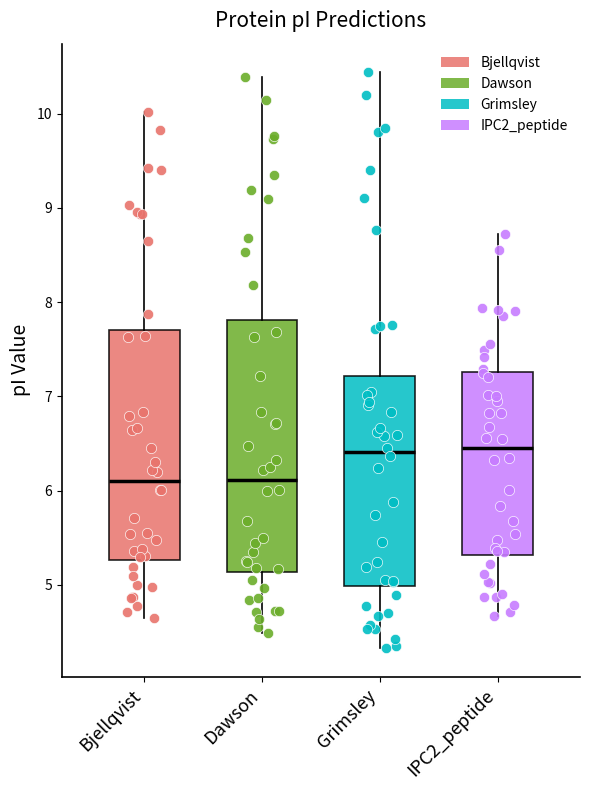

Where is the lower edge of the box for Grimsley on the y-axis? The values are not printed on the chart, so give them approximately, as read against the axis.

5.0